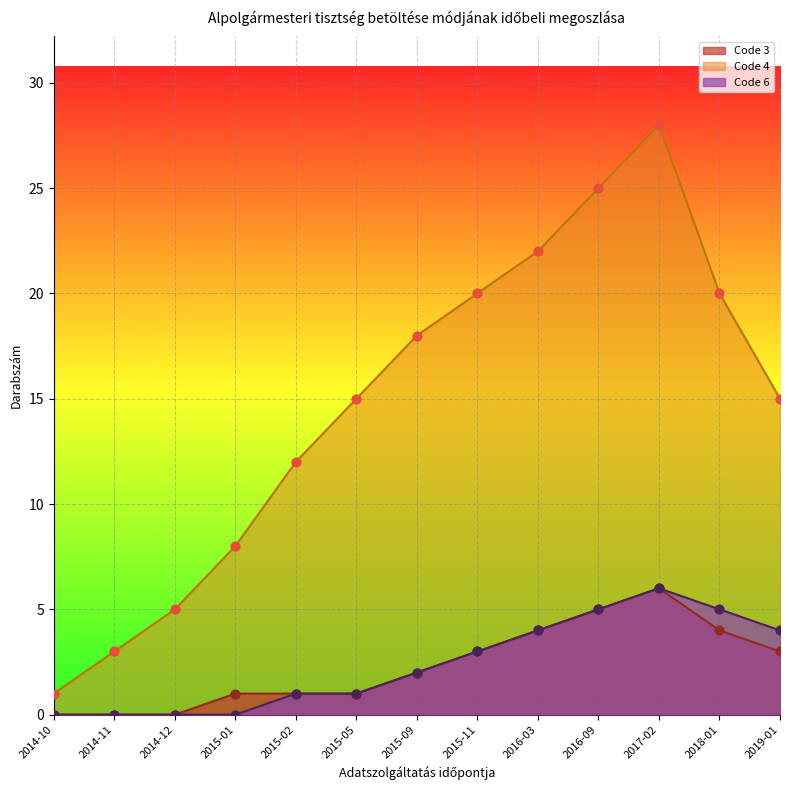

At which category is the sum across all series the highest?

2017-02